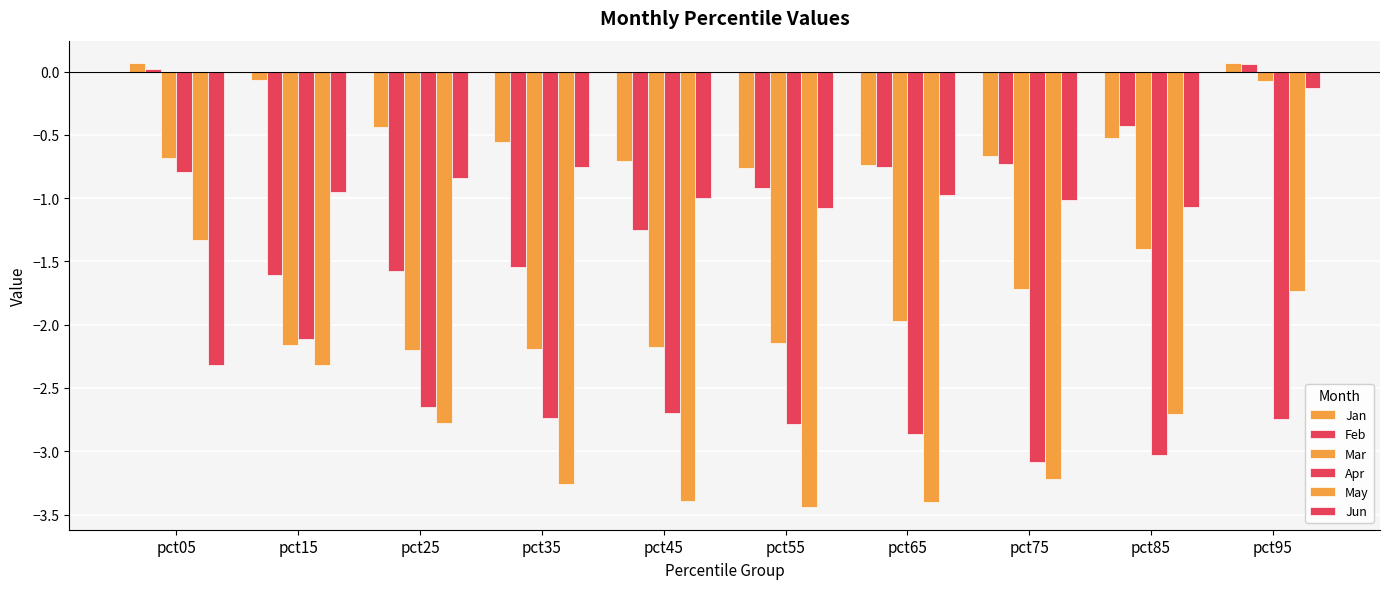

How many series are shown in this chart?

6